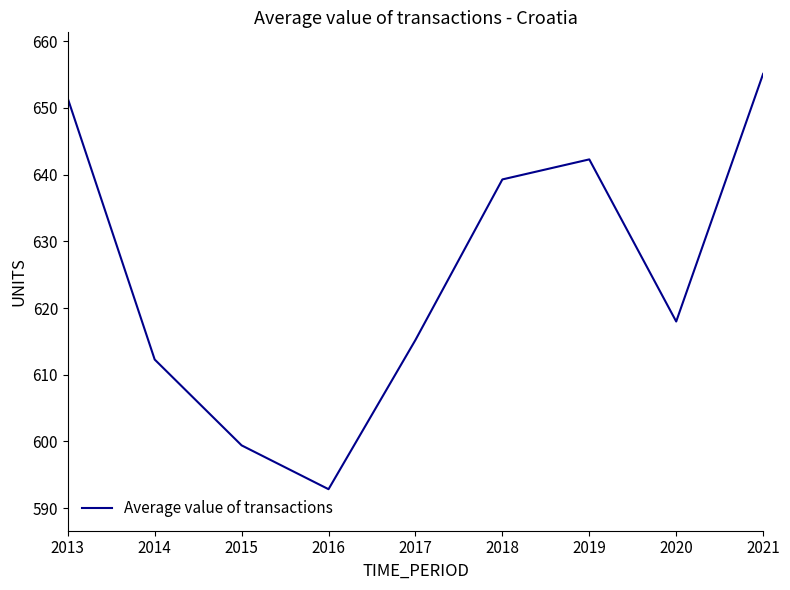

How many lines are shown in the chart?

1